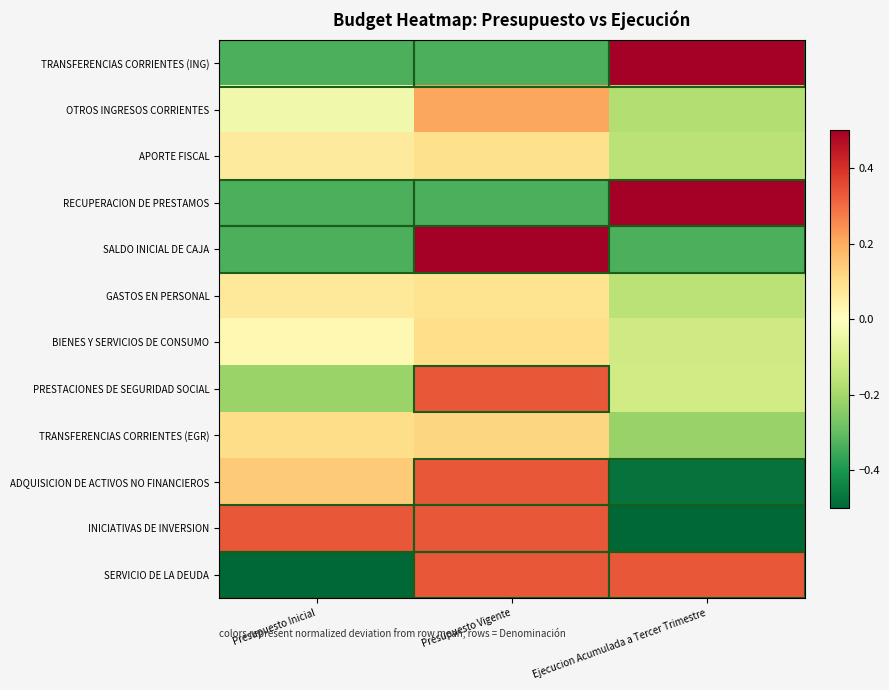

Rank the series at Presupuesto Vigente from highest to lowest value.

SALDO INICIAL DE CAJA, PRESTACIONES DE SEGURIDAD SOCIAL, INICIATIVAS DE INVERSION, SERVICIO DE LA DEUDA, ADQUISICION DE ACTIVOS NO FINANCIEROS, OTROS INGRESOS CORRIENTES, TRANSFERENCIAS CORRIENTES (EGR), BIENES Y SERVICIOS DE CONSUMO, APORTE FISCAL, GASTOS EN PERSONAL, TRANSFERENCIAS CORRIENTES (ING), RECUPERACION DE PRESTAMOS